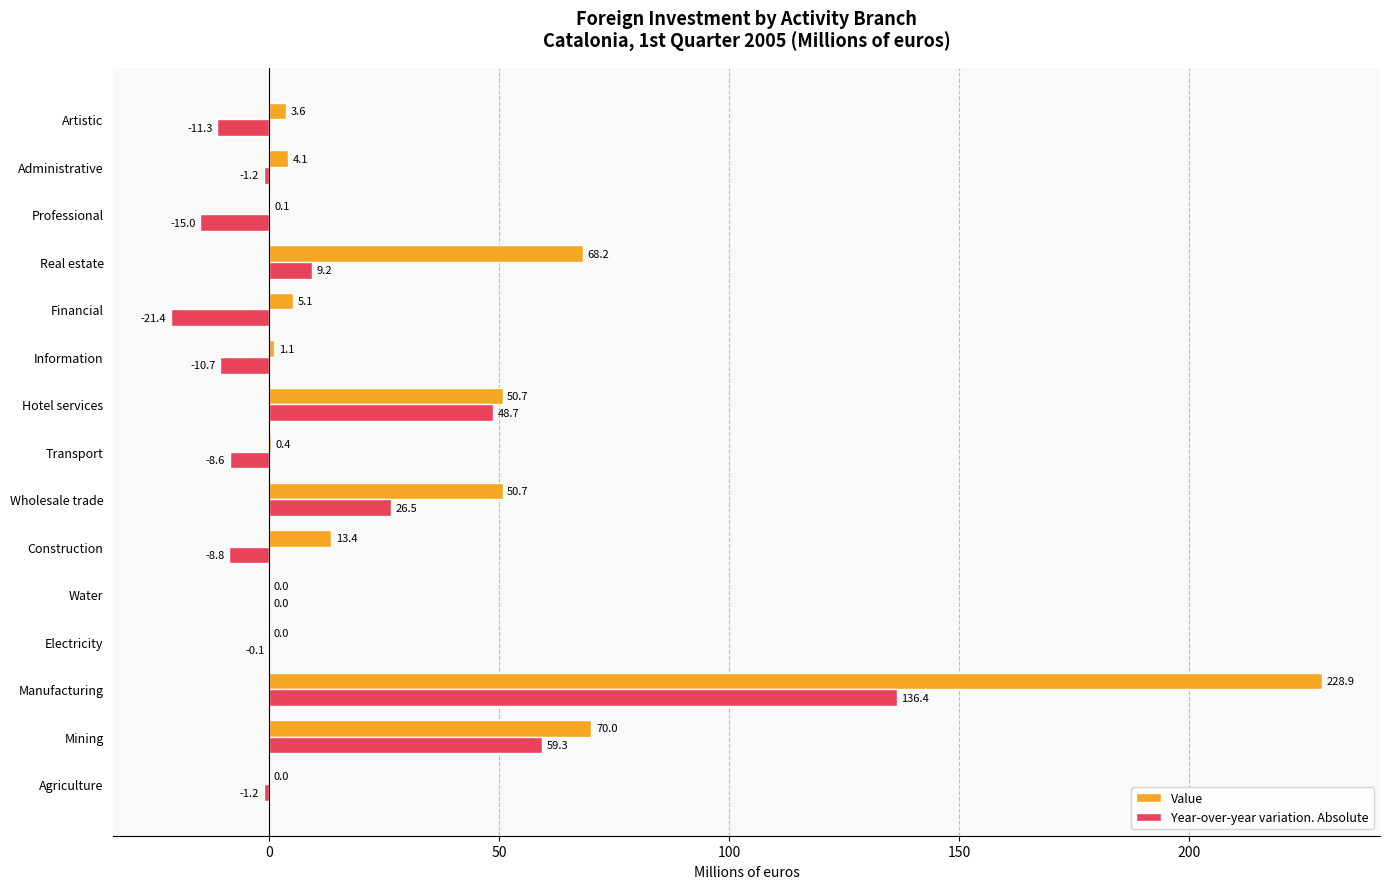

Which series has the widest spread of values?

Value